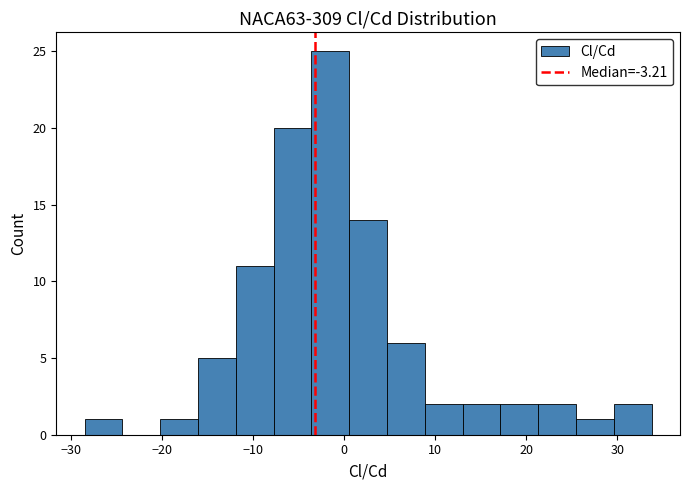

Which range on the x-axis has the tallest bar?

-4 to 1